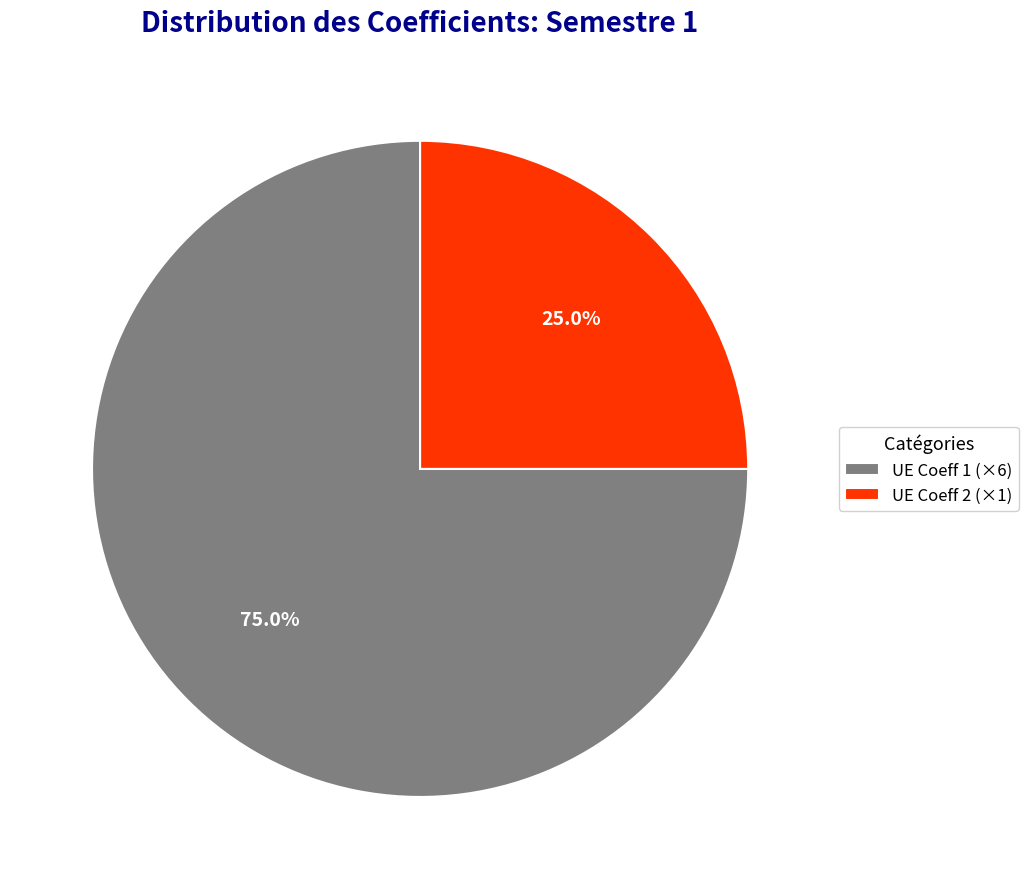

What is the smallest slice in the pie chart?

UE Coeff 2 (×1)